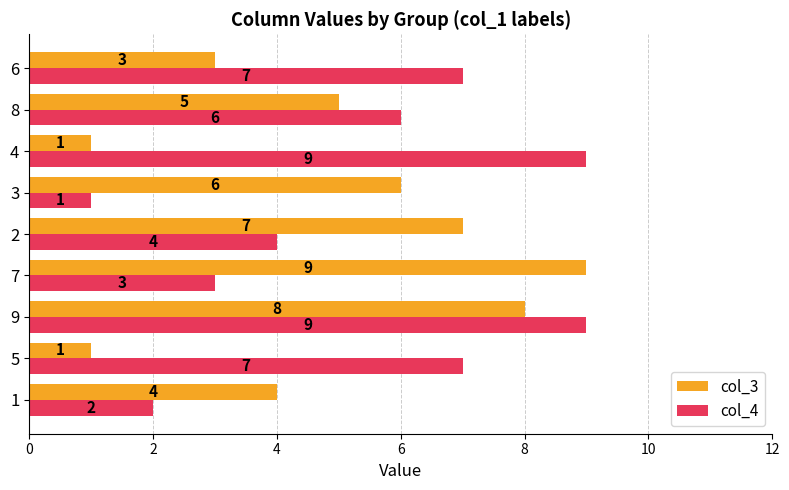

Rank the series at 6 from highest to lowest value.

col_4, col_3